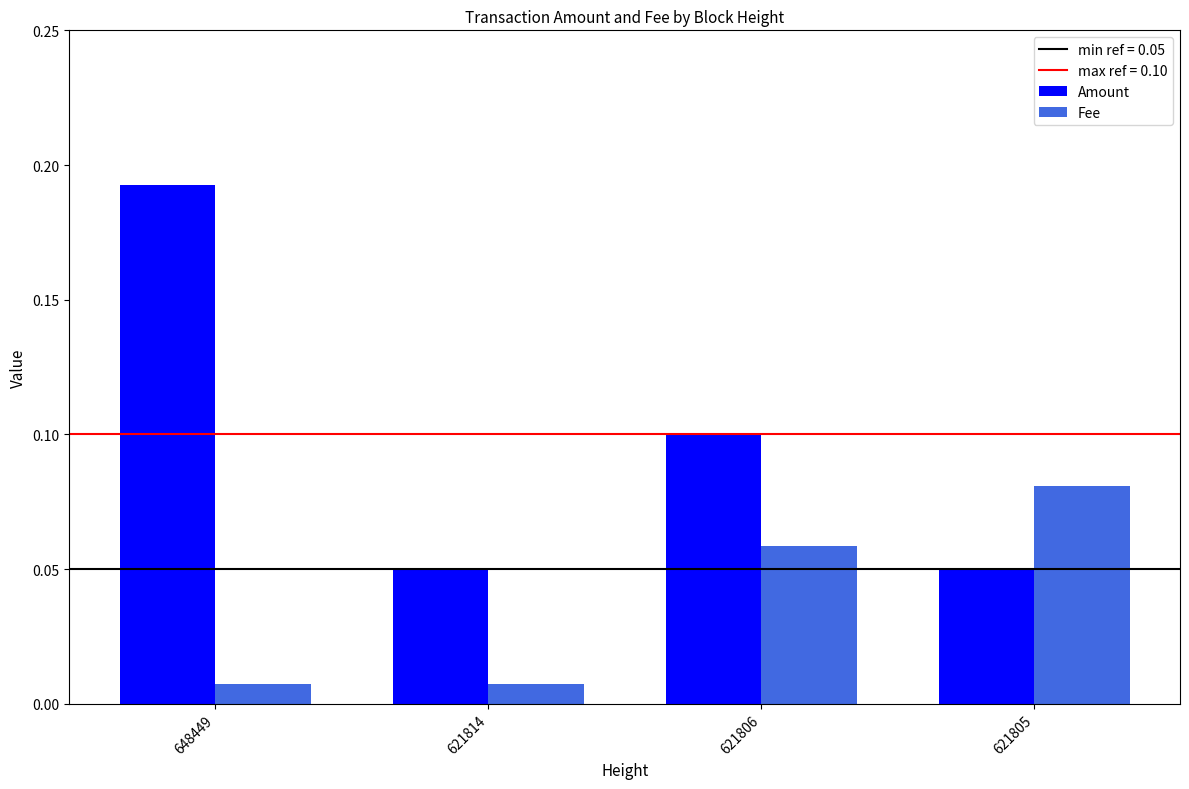

Which series has the largest range (max minus min)?

Amount